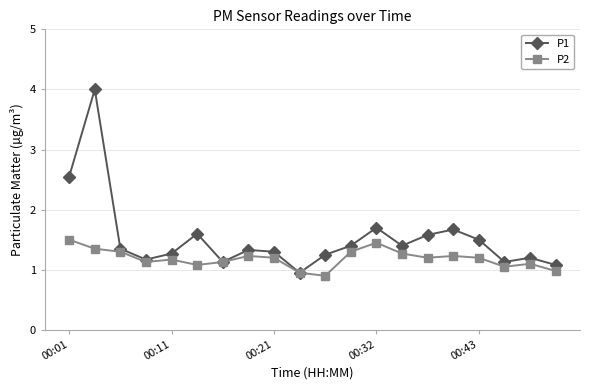

What is the minimum value for P2?

0.9